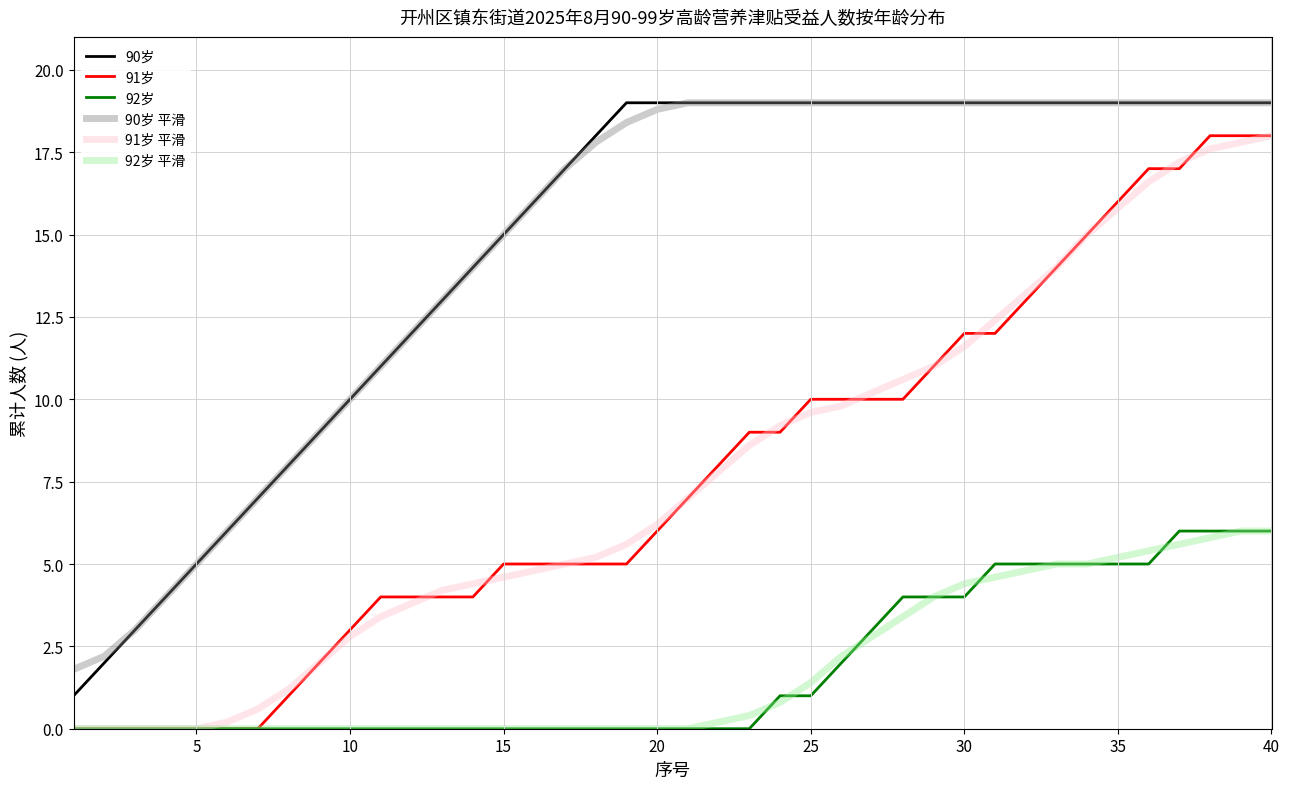

True or false: 90岁 平滑 and 92岁 intersect in this chart.

False